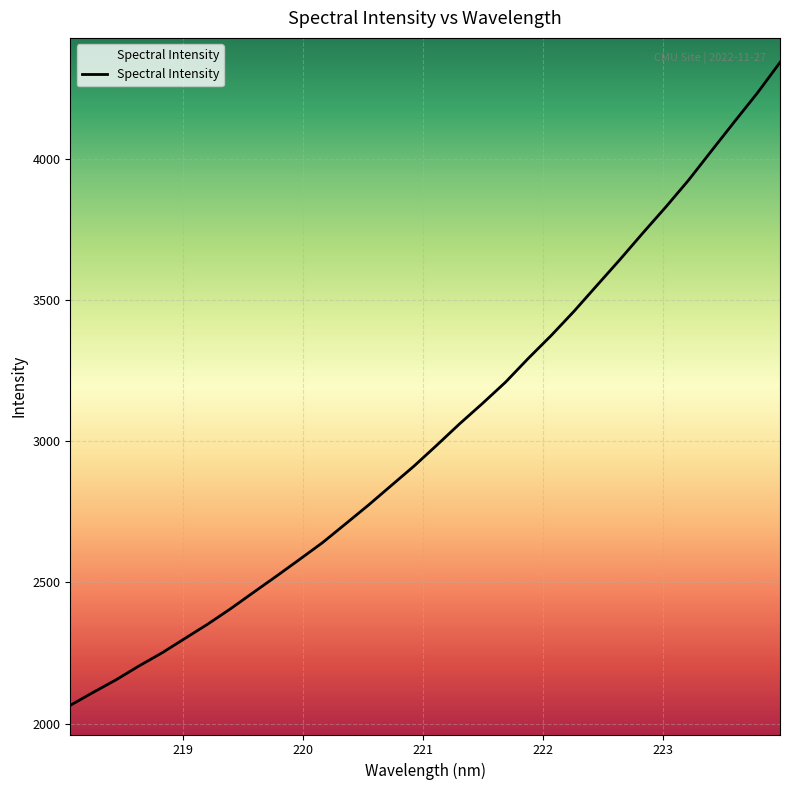

What is the smallest value displayed?

2065.0